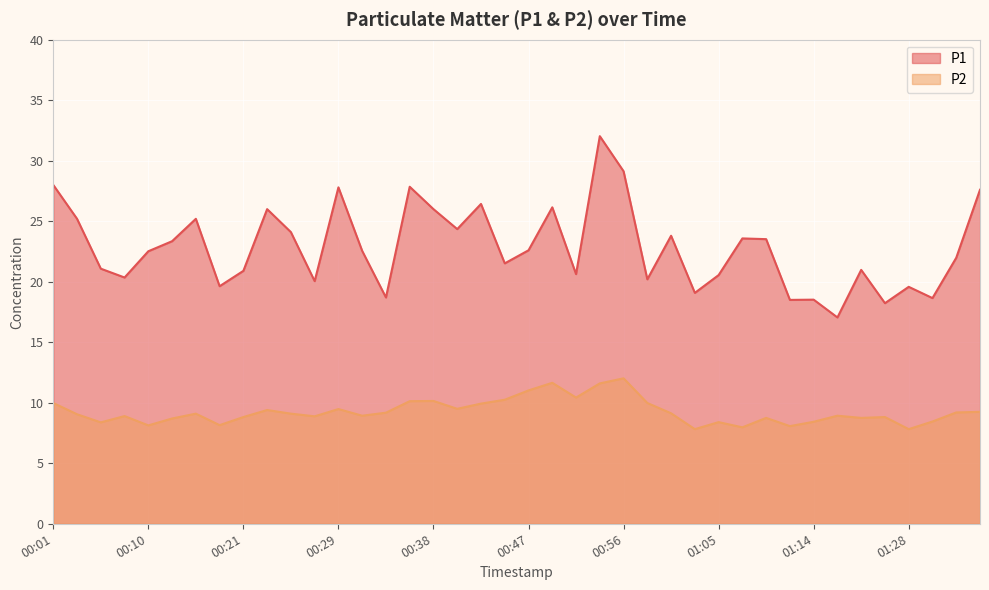

At which category is the sum across all series the highest?

00:54